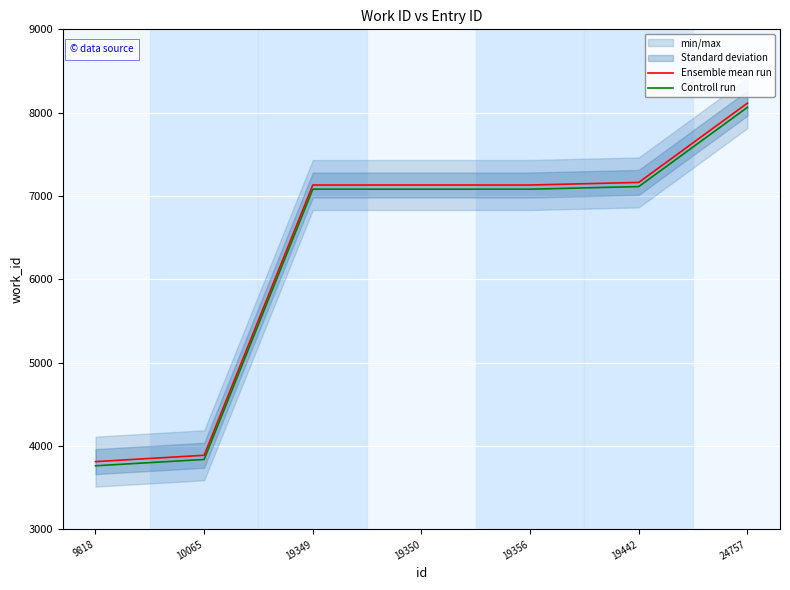

Which series has the largest total across all categories?

Ensemble mean run